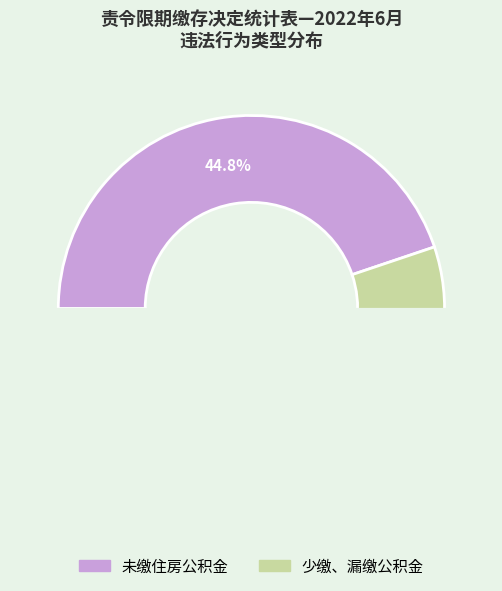

Do 未缴住房公积金 and 少缴、漏缴公积金 together represent more than half of the pie?

Yes